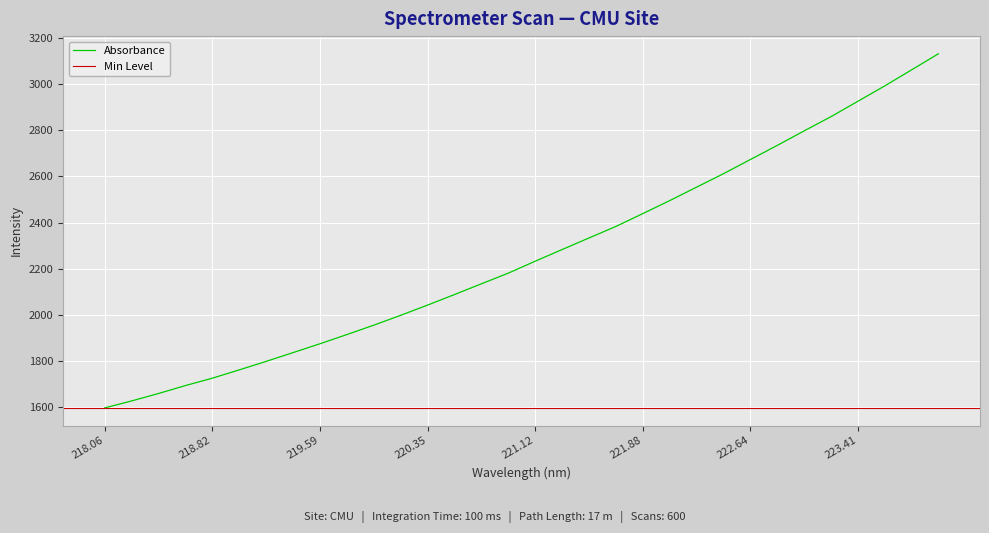

What is the minimum value for Absorbance?

1597.7